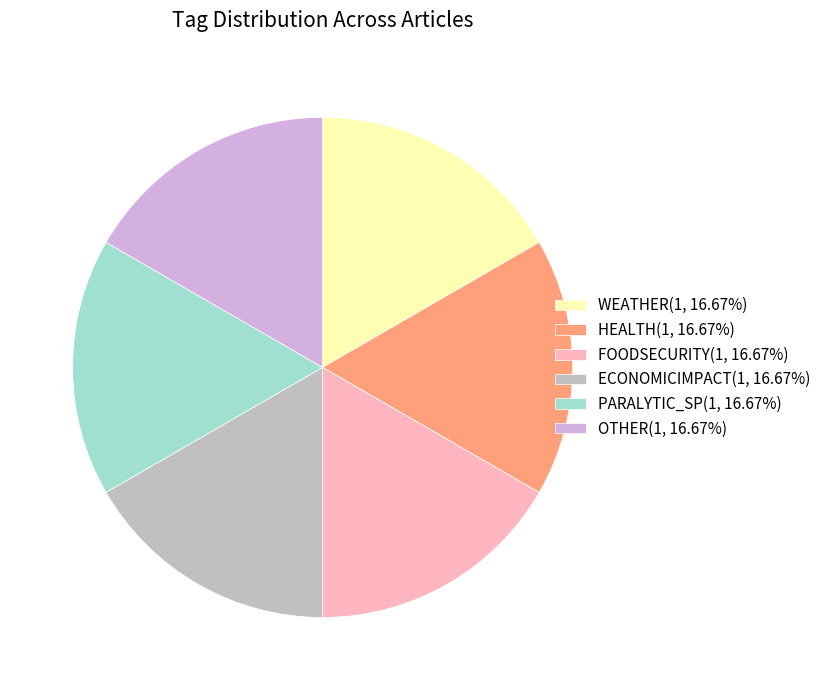

Is HEALTH the majority of the pie?

No